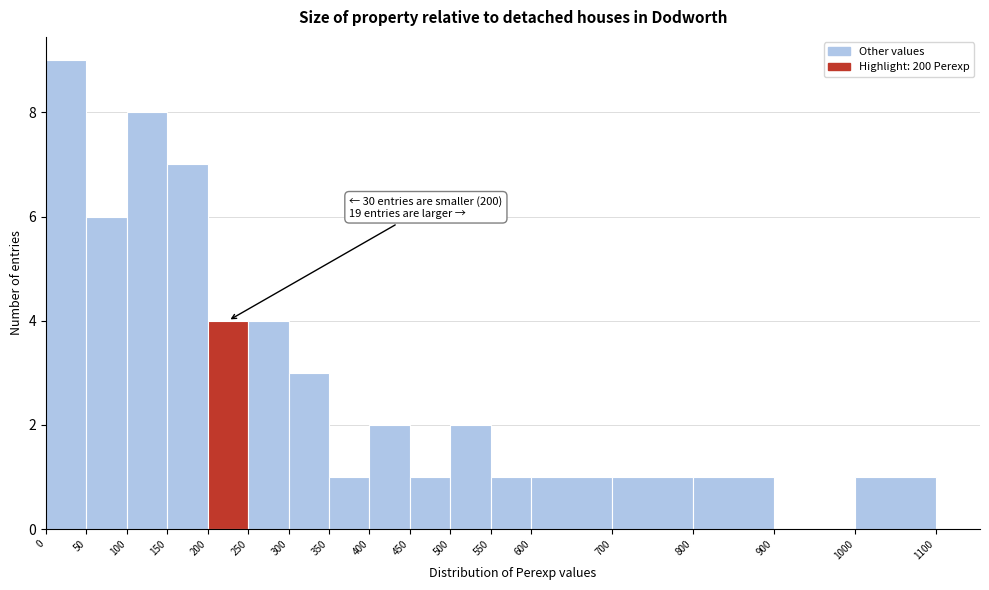

Which range on the x-axis has the tallest bar?

0 to 50